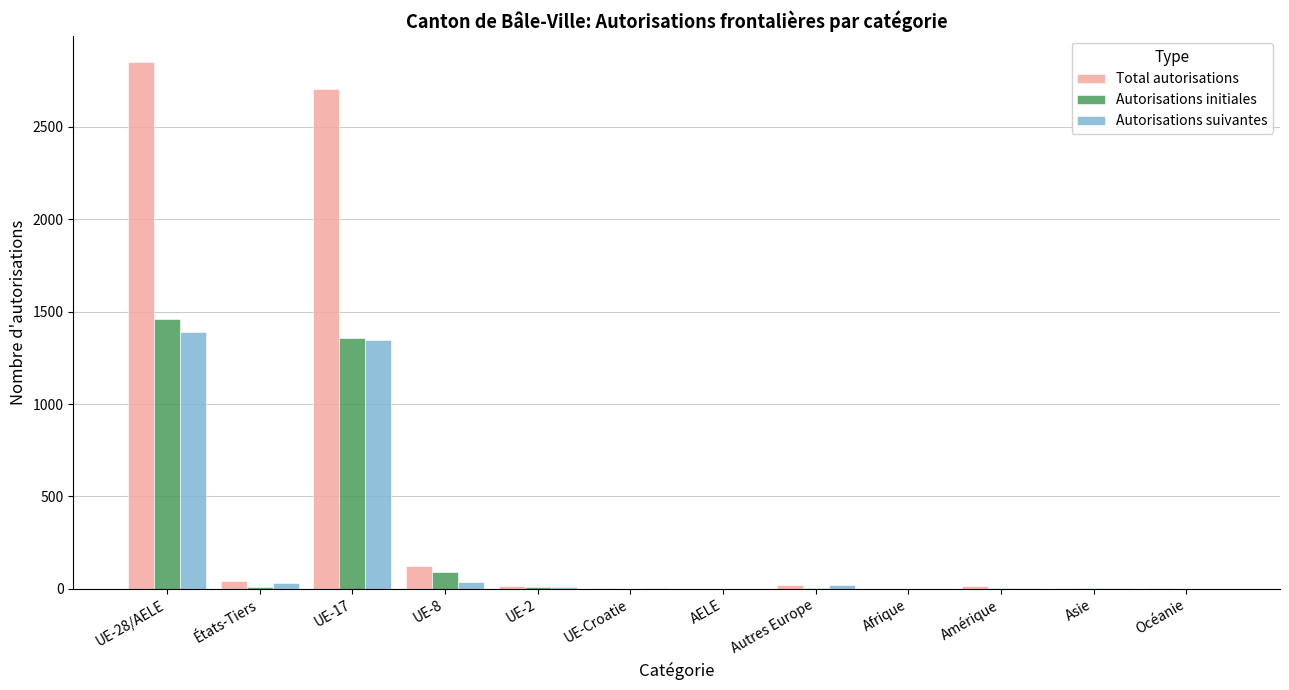

Which series has the largest range (max minus min)?

Total autorisations